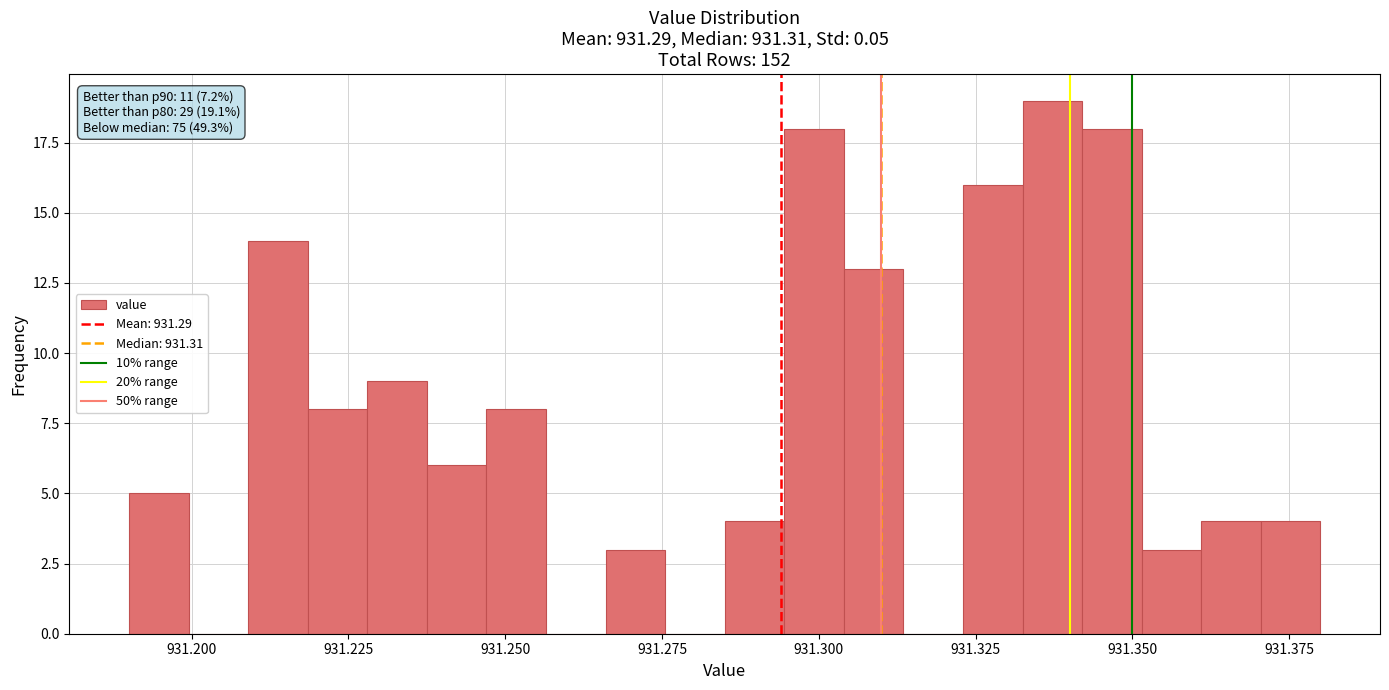

Around what value on the x-axis is the tallest bar? Give the approximate position of its centre, as read against the axis.

931.335